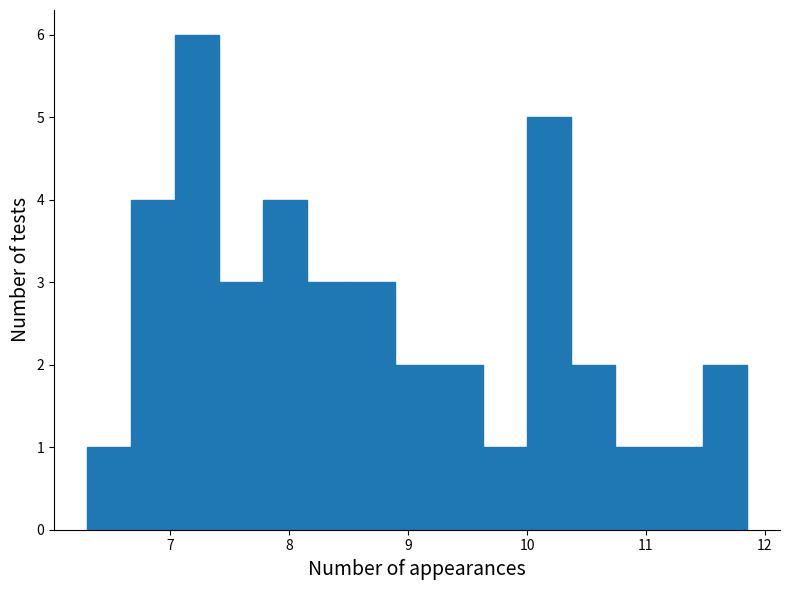

Around what value on the x-axis is the tallest bar? Give the approximate position of its centre, as read against the axis.

7.2